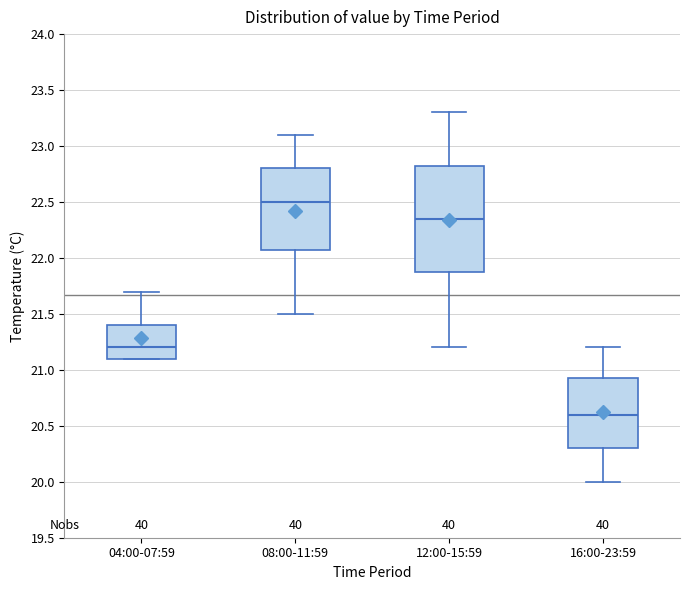

Reading left to right, transcribe this box plot: for each box, give where its median line is, the range the box spans, and where its two whiskers end, as read against the y-axis. The values are not printed on the chart, so give them approximately, as read against the axis.

04:00-07:59: median 21.20, box 21.10 to 21.40, whiskers 21.10 to 21.70
08:00-11:59: median 22.50, box 22.10 to 22.80, whiskers 21.50 to 23.10
12:00-15:59: median 22.35, box 21.90 to 22.85, whiskers 21.20 to 23.30
16:00-23:59: median 20.60, box 20.30 to 20.95, whiskers 20.00 to 21.20